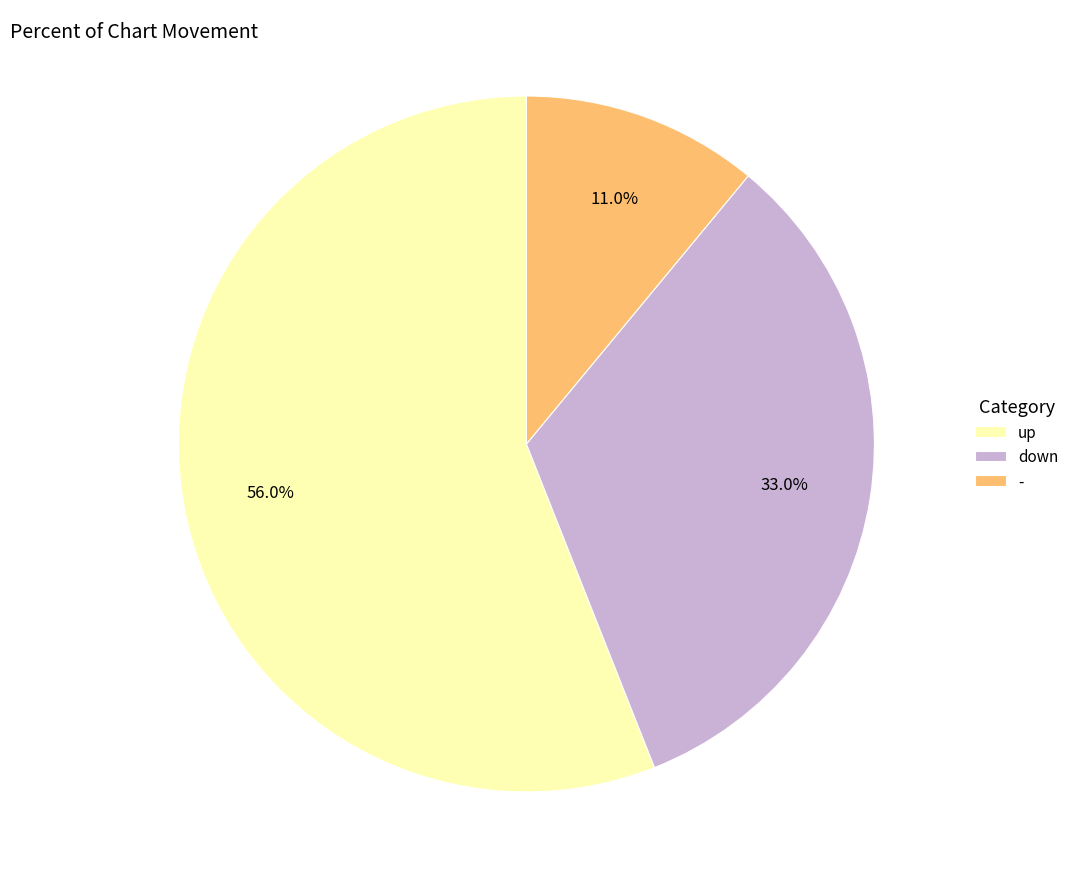

Which slice is the smallest?

-